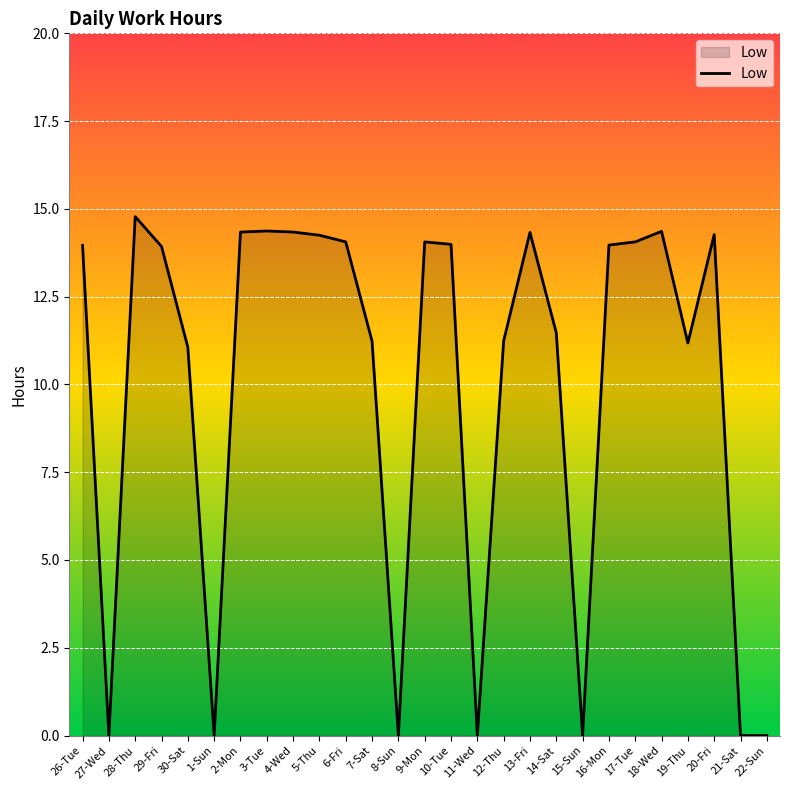

At which category does the chart reach its peak across all series?

28-Thu